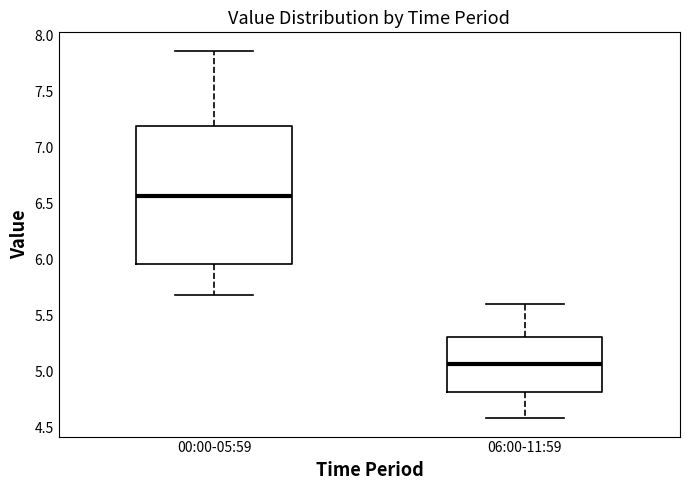

Which box is the tallest, from its lower edge to its upper edge?

00:00-05:59